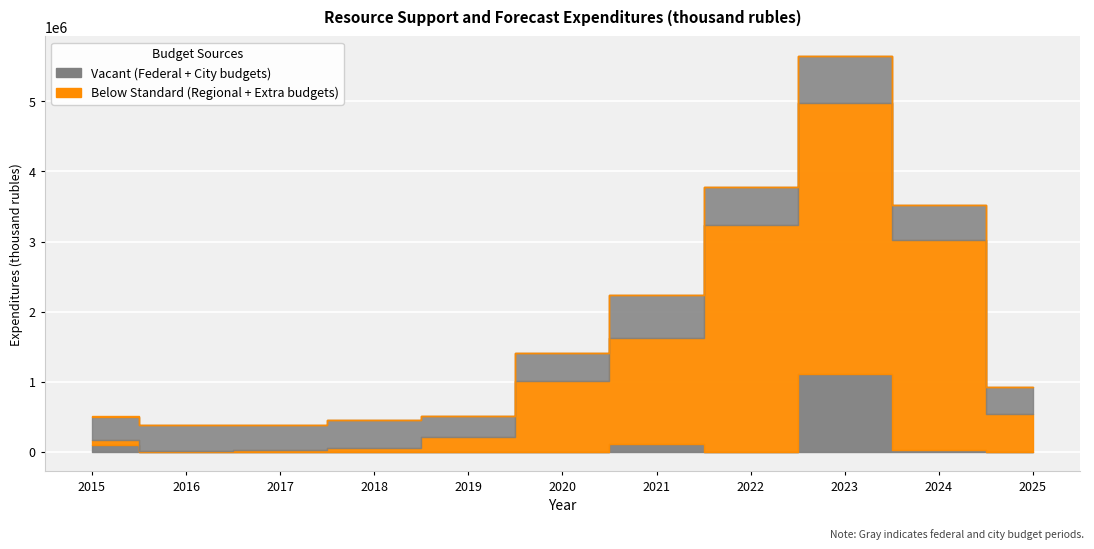

True or false: city_budget and extra_budget intersect in this chart.

False